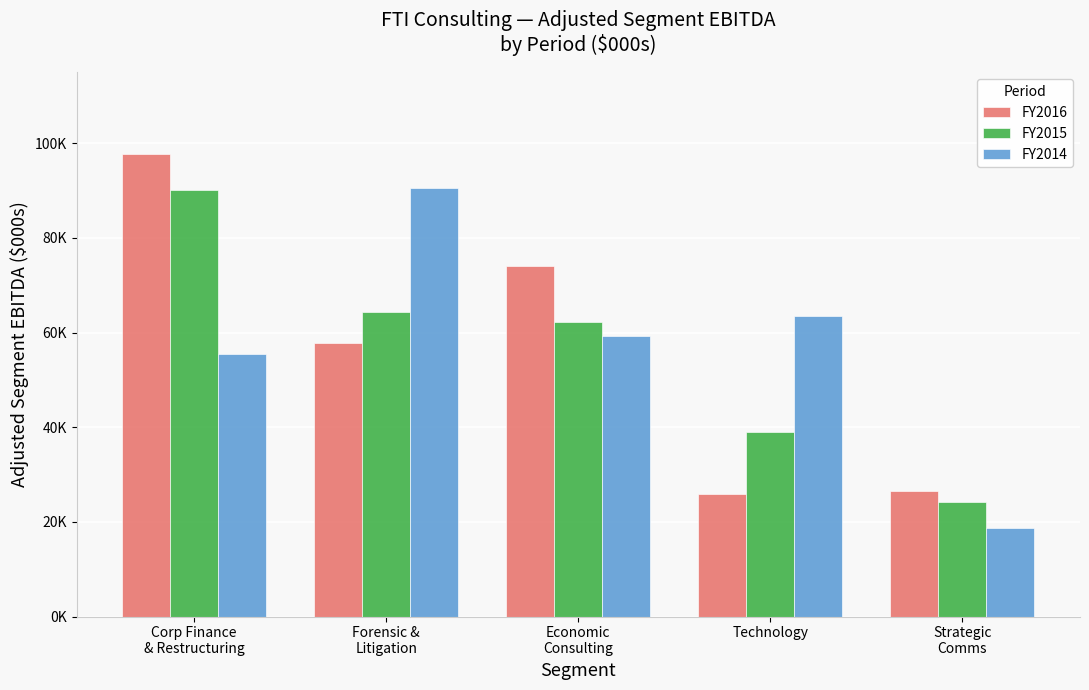

Rank the series by their average value, from lowest to highest.

FY2015, FY2016, FY2014